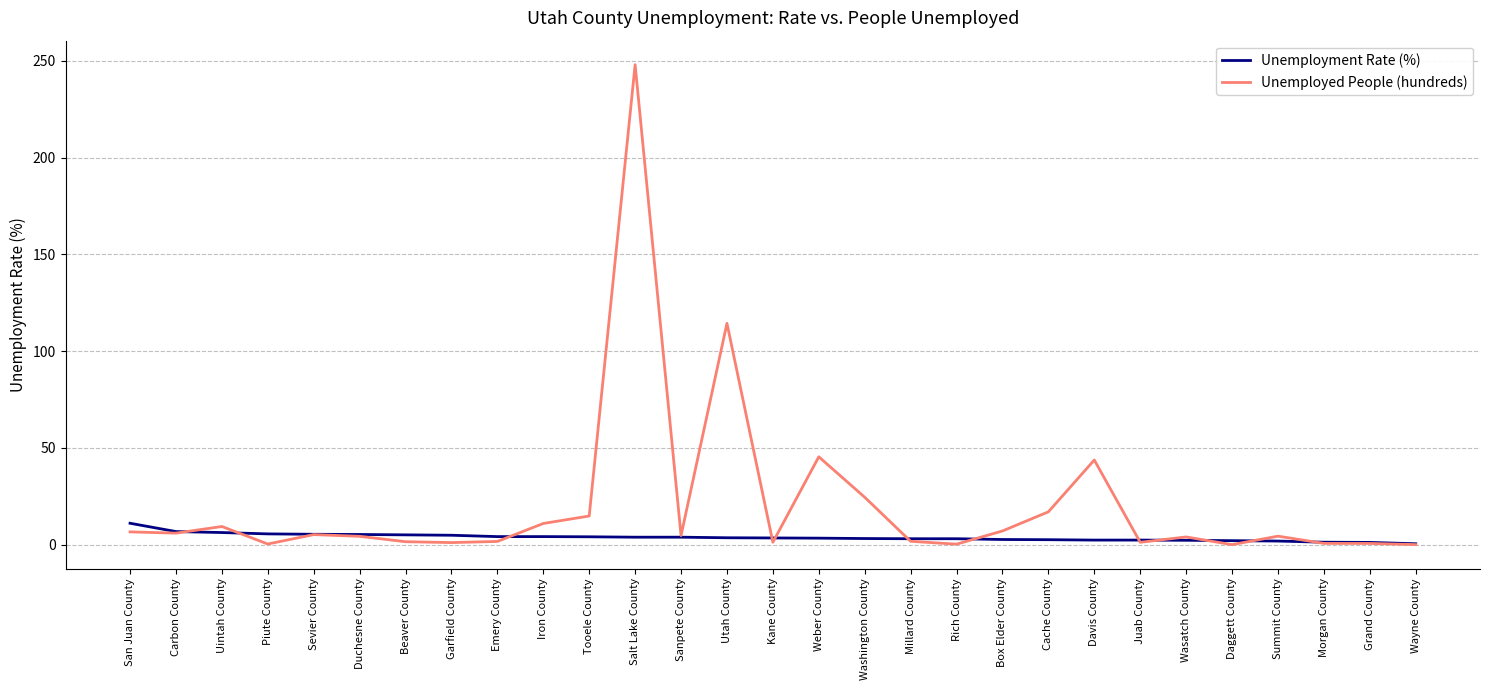

The Unemployed People (hundreds) series shows 1.1 at Garfield County. True or false?

True